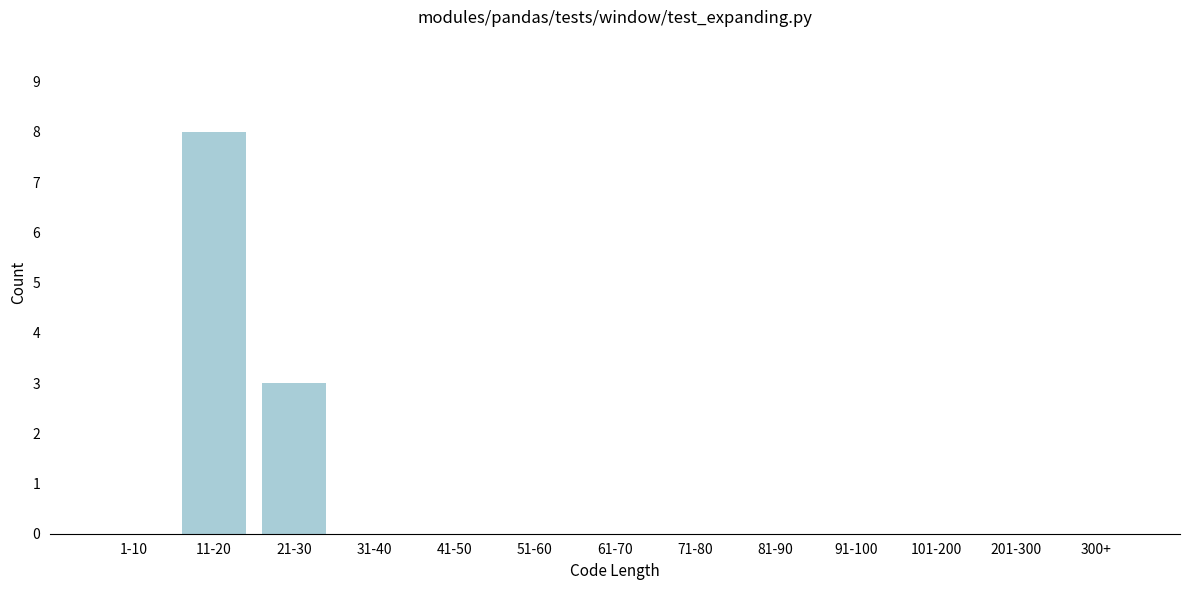

Reading left to right, what are all the values shown in this chart?

1-10=0	11-20=8	21-30=3	31-40=0	41-50=0	51-60=0	61-70=0	71-80=0	81-90=0	91-100=0	101-200=0	201-300=0	300+=0